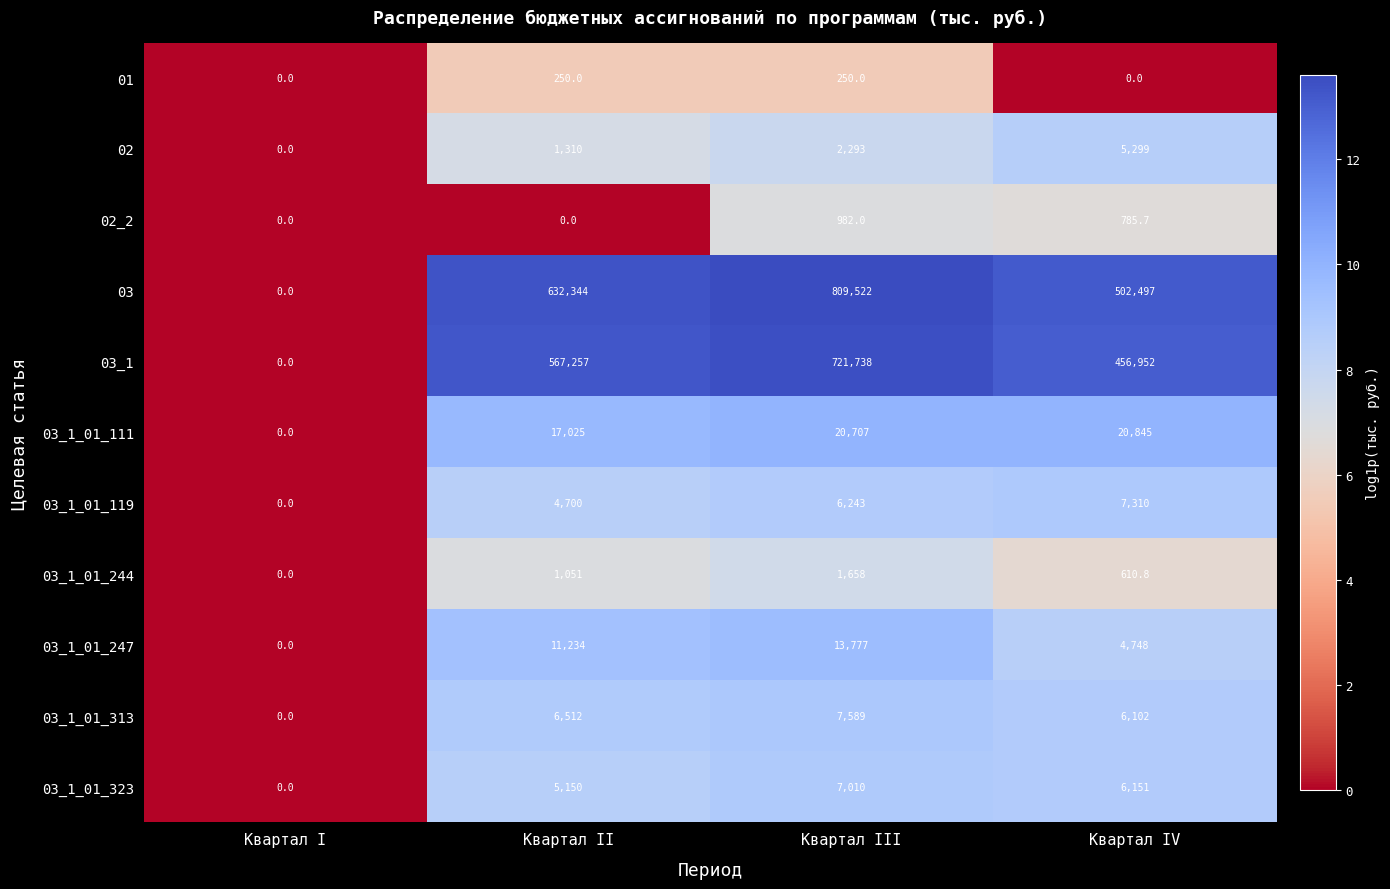

Rank the series by their maximum value, from highest to lowest.

03, 03_1, 03_1_01_111, 03_1_01_247, 03_1_01_313, 03_1_01_119, 03_1_01_323, 02, 03_1_01_244, 02_2, 01